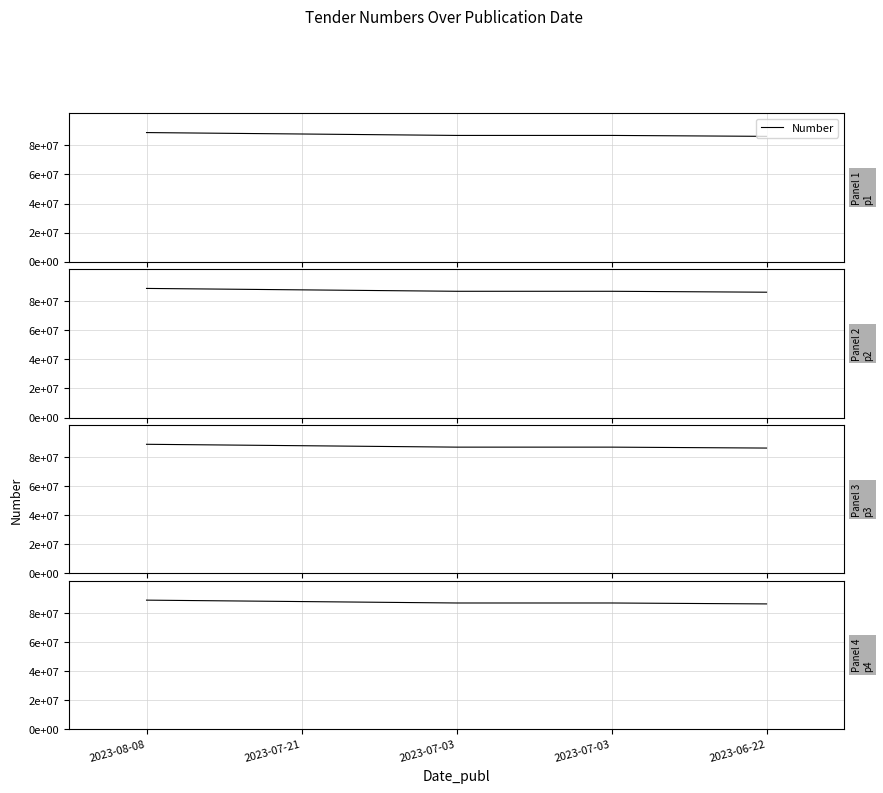

What is the sum of all values?

436487805